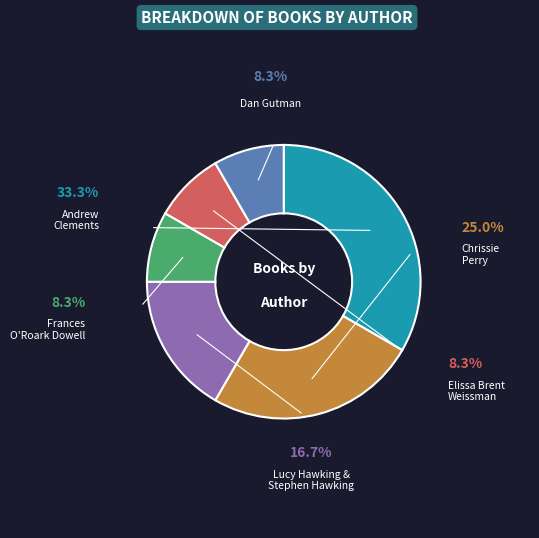

The Frances O'Roark Dowell slice represents 8% of the pie. True or false?

True